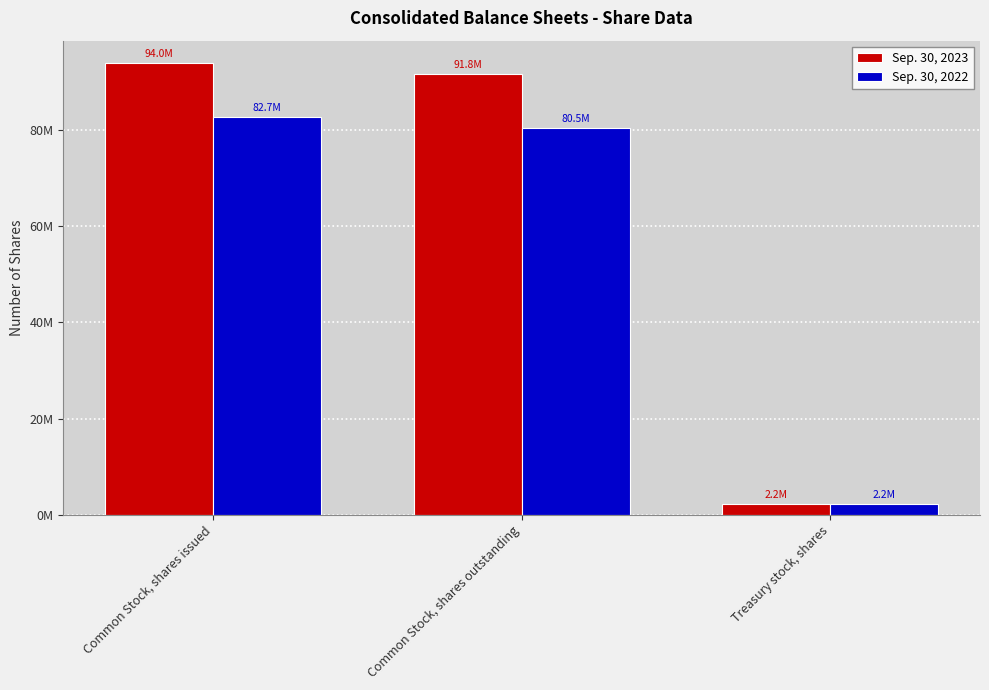

What is the label of the 2nd bar from the left?

Common Stock, shares outstanding